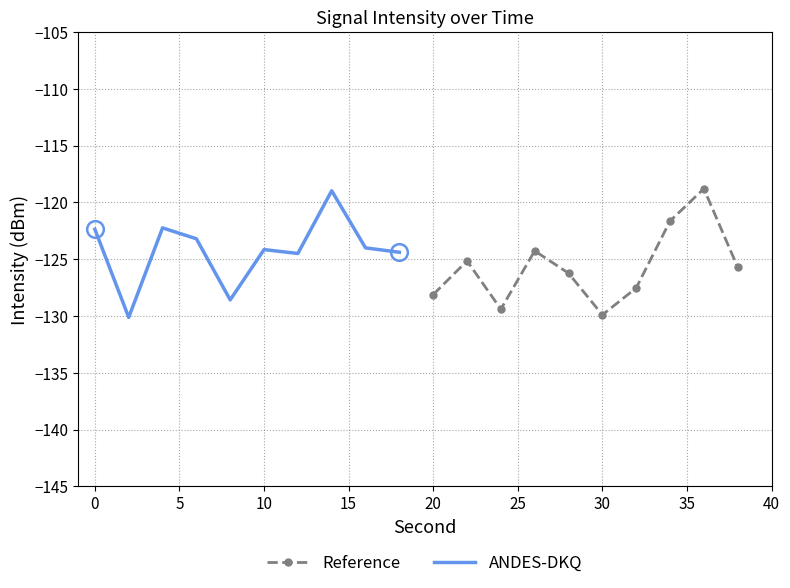

What are all the series names shown in the legend?

Reference, ANDES-DKQ